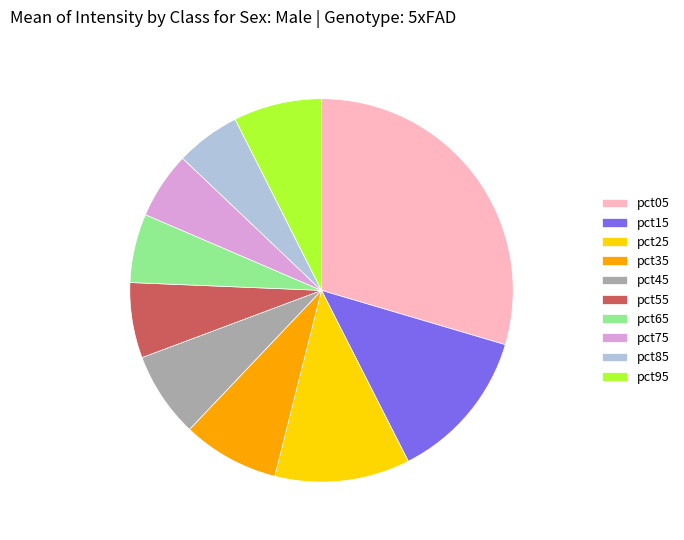

Which slice is the largest?

pct05